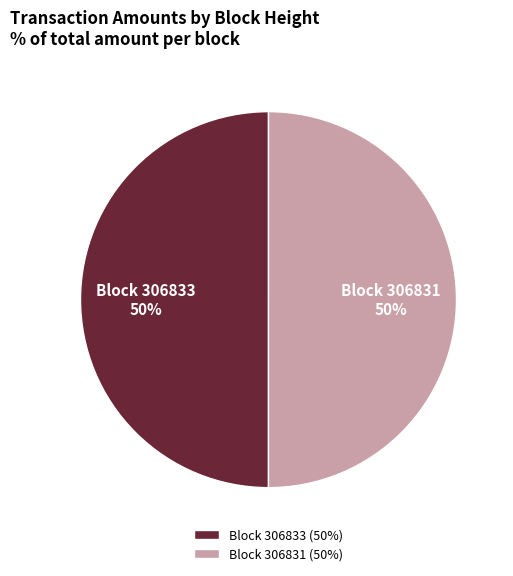

To the nearest percent, what portion does Block 306831 (50%) represent?

50%